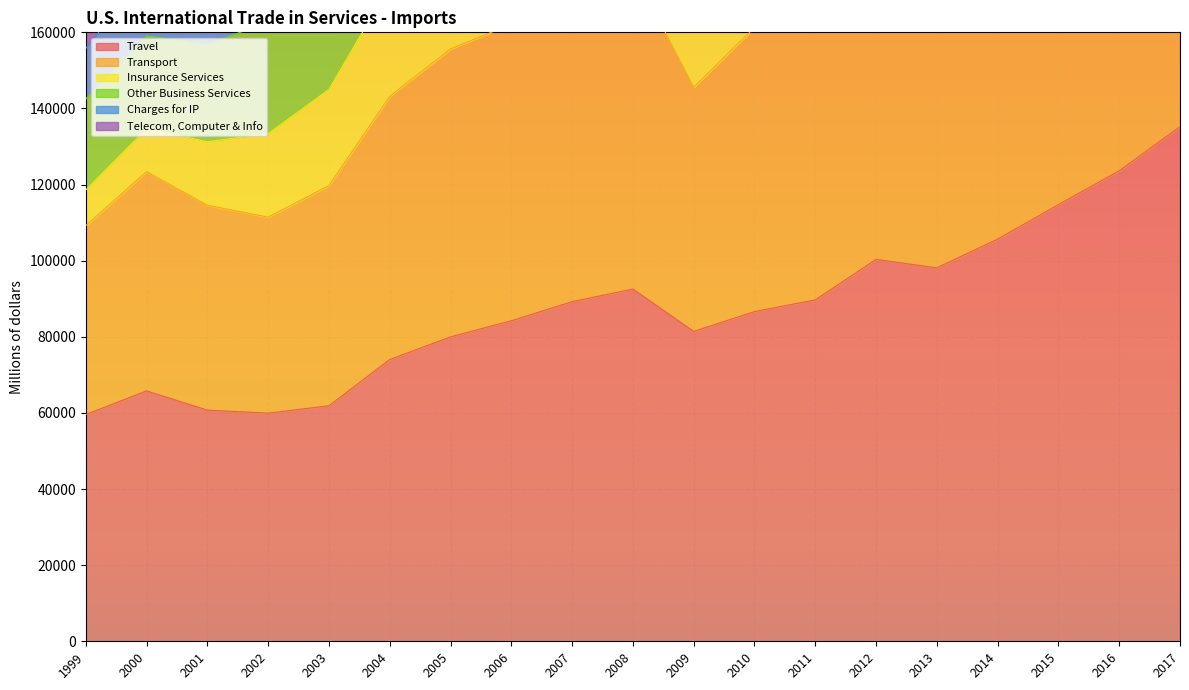

What is the spread (max minus min) of values at 2002?

133906